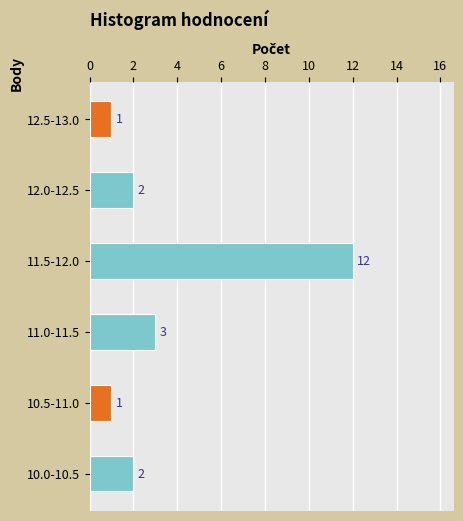

Which category has the highest value across all series?

11.5-12.0